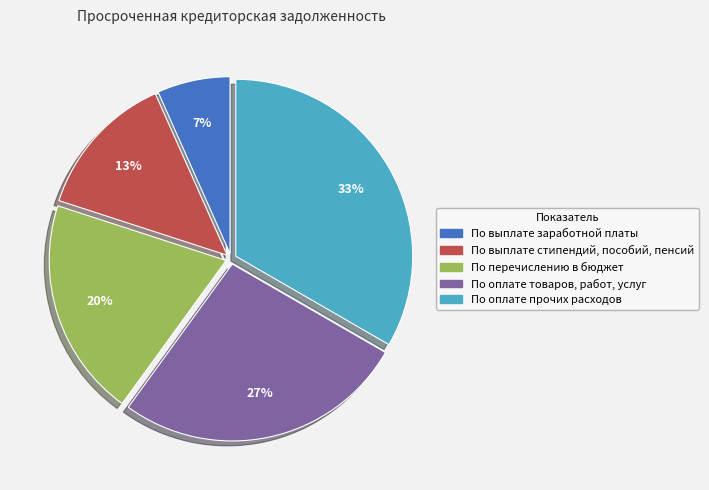

To the nearest percent, what is the average slice percentage?

20%